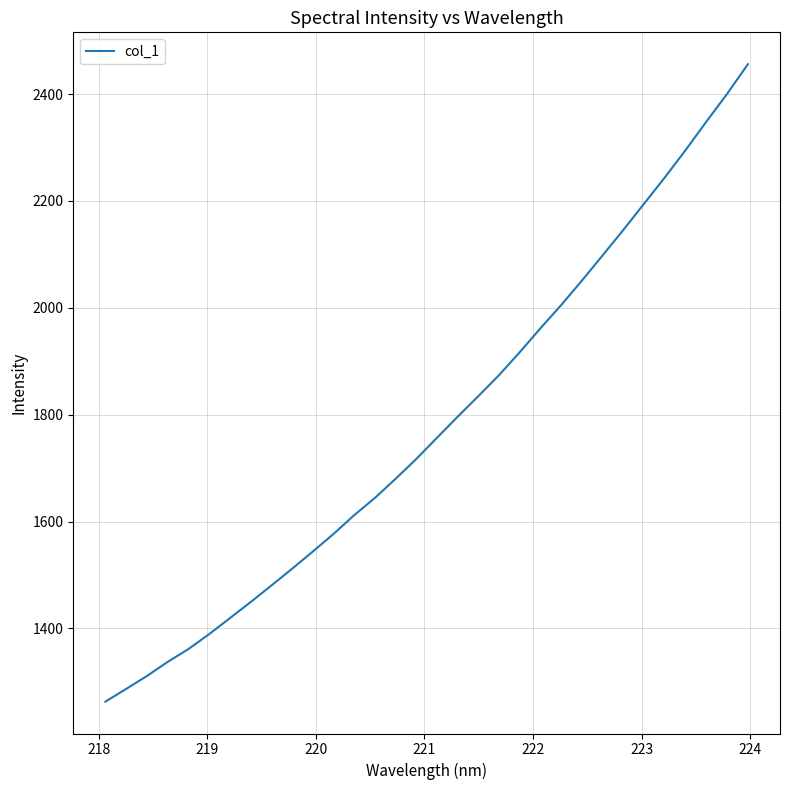

What is the maximum value shown in the chart?

2456.0